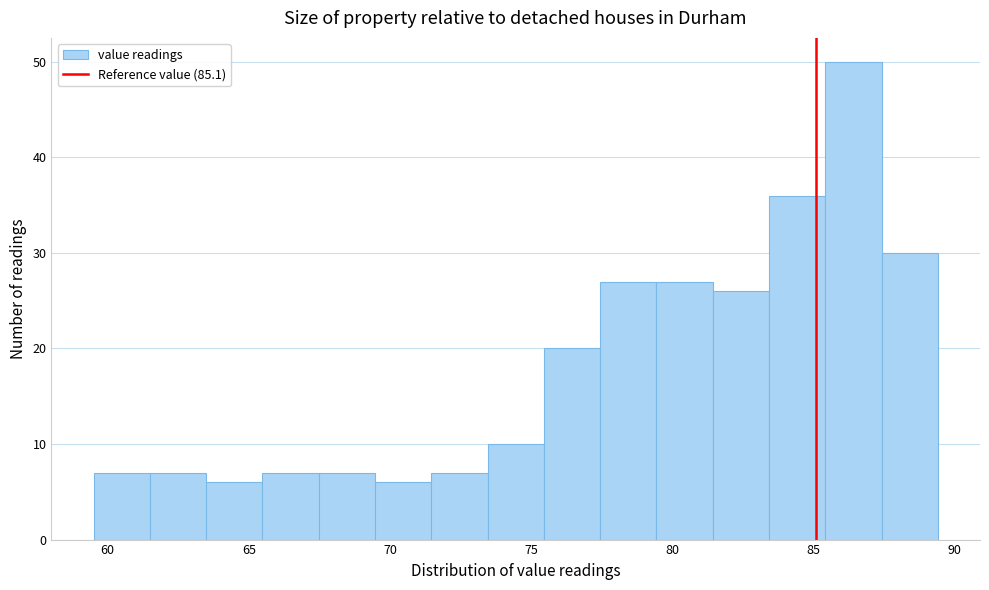

Around what value on the x-axis is the tallest bar? Give the approximate position of its centre, as read against the axis.

86.5